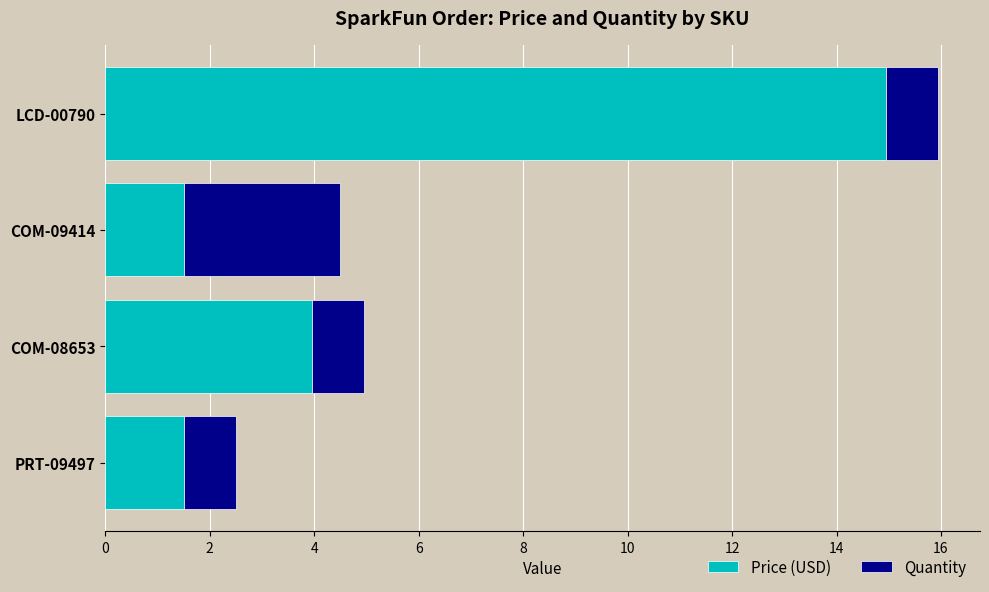

True or false: Price (USD) has a value of 0.5 at COM-09414.

False